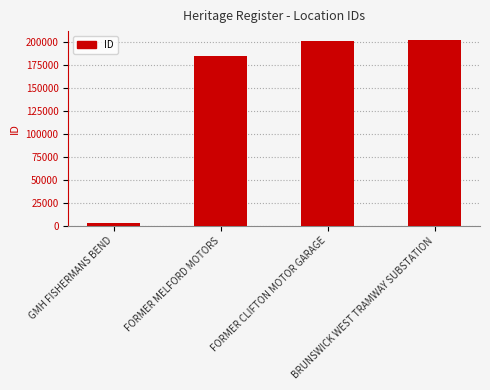

What is the difference between the second highest and second lowest values?

15714